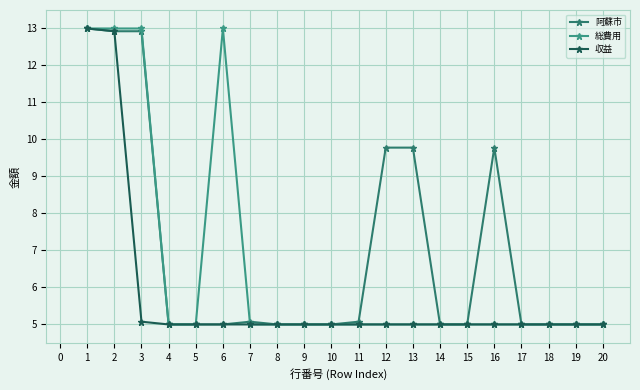

Is it true that 総費用 equals 5.0 at 17?

True